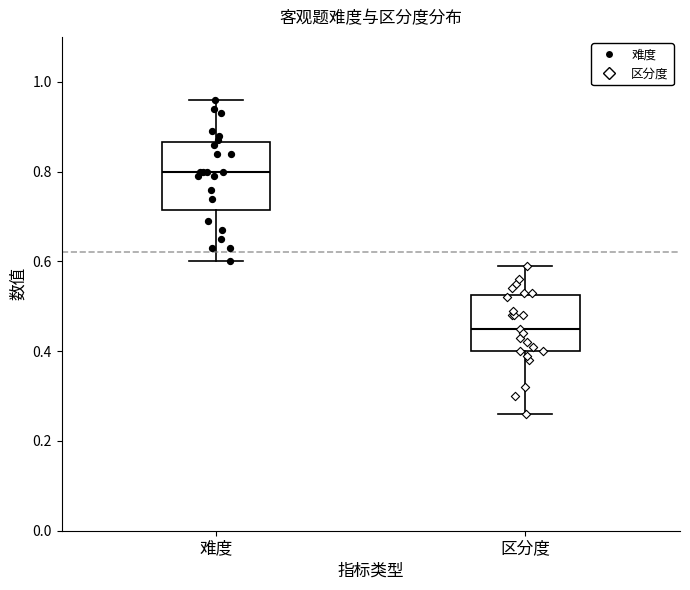

Which box's median line is the lowest?

区分度